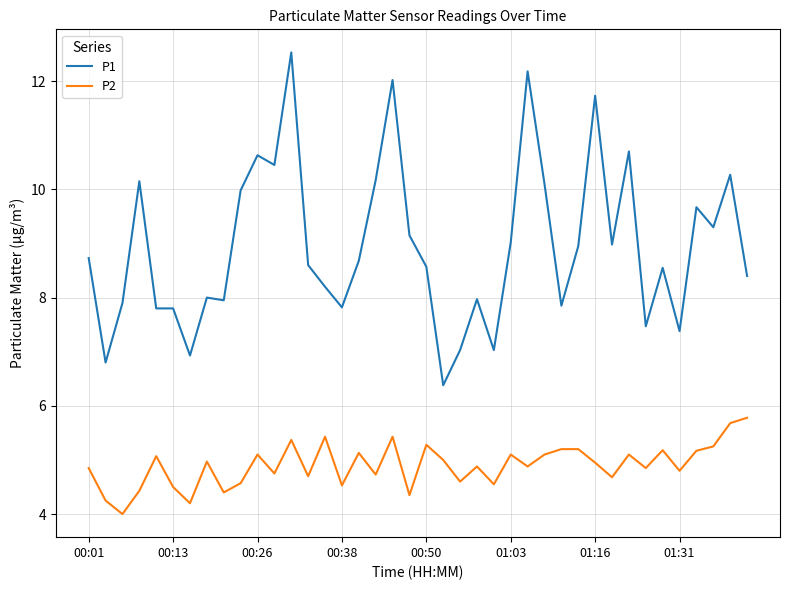

Is this an area chart (filled region under the line)?

No